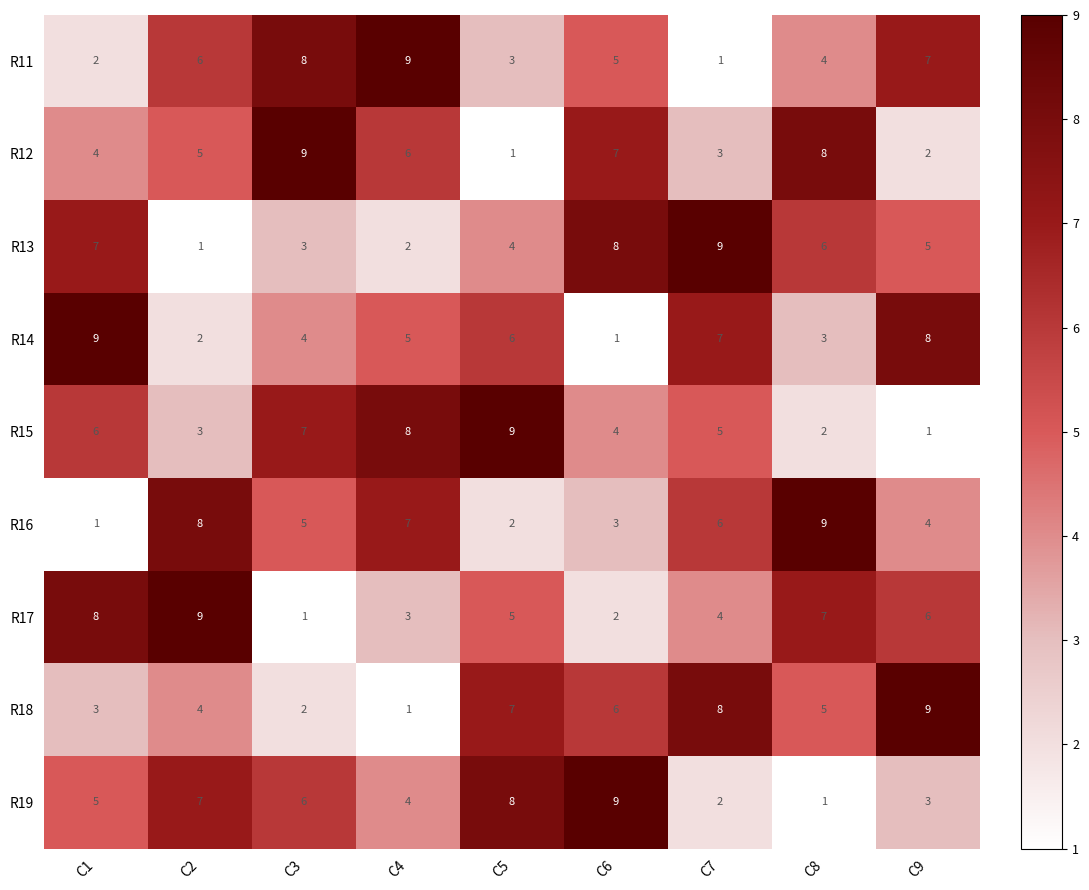

What is the total value across all series at C1?

45